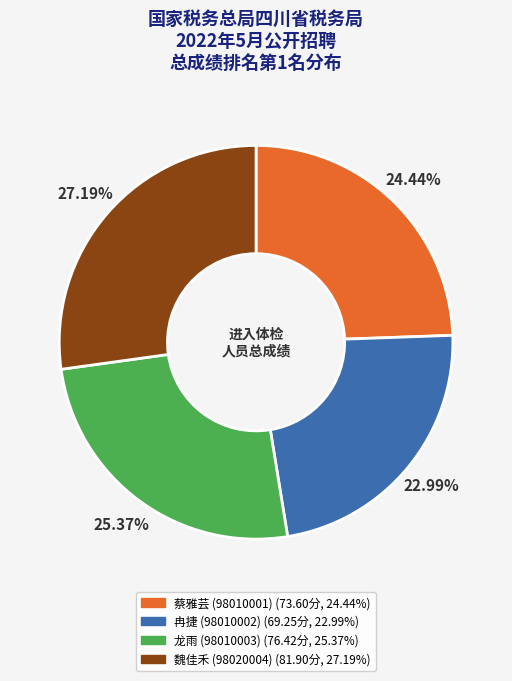

What is the smallest slice in the pie chart?

冉捷